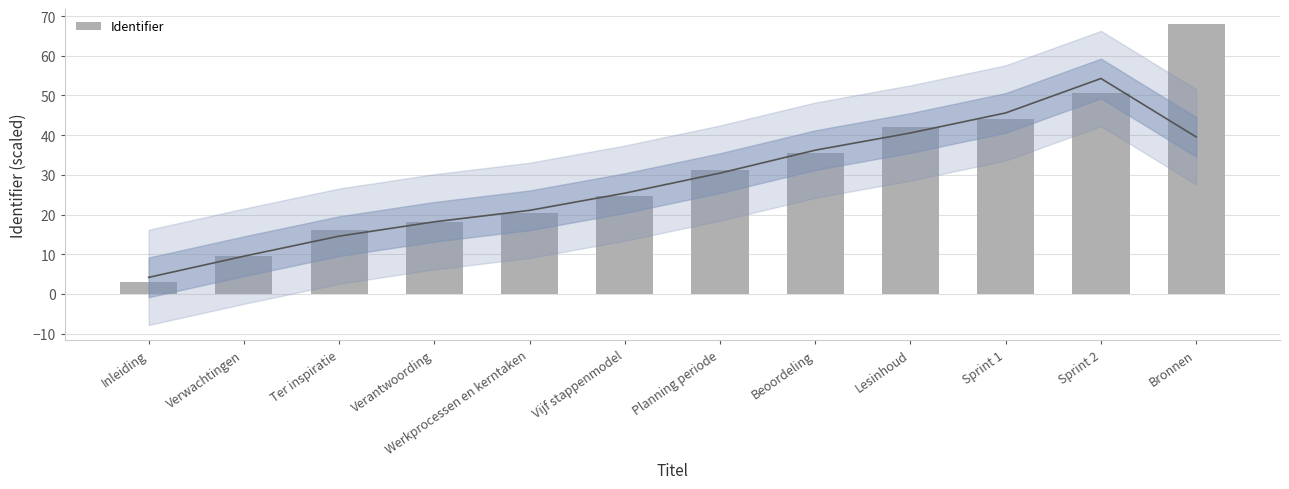

Where does the data first go above 31?

Planning periode